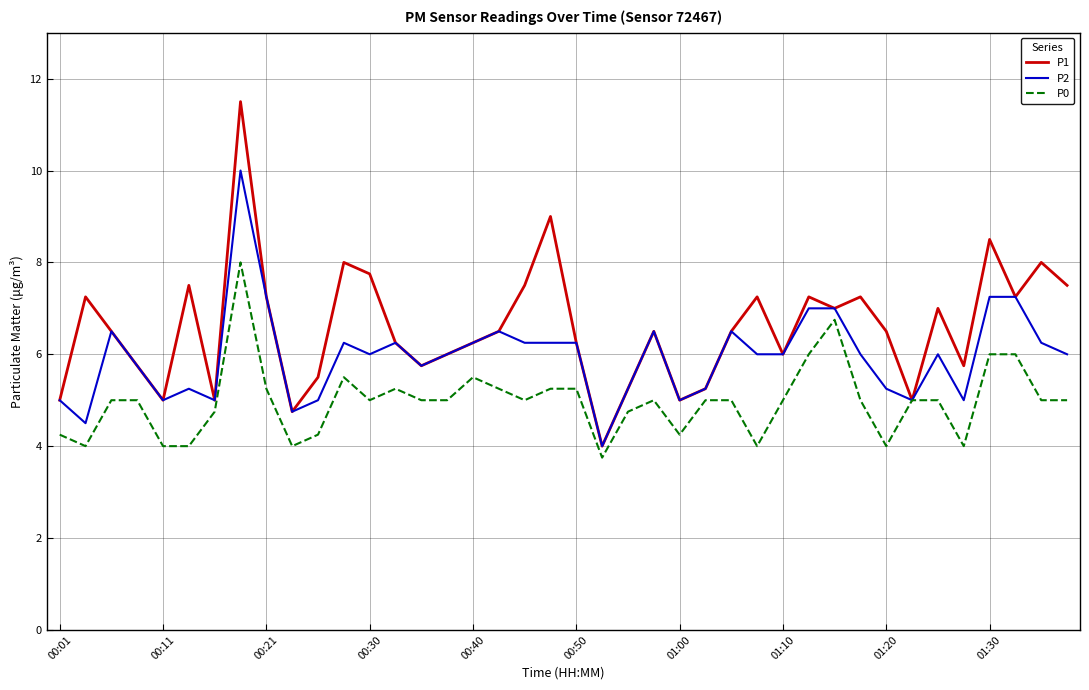

Which series has the widest spread of values?

P1